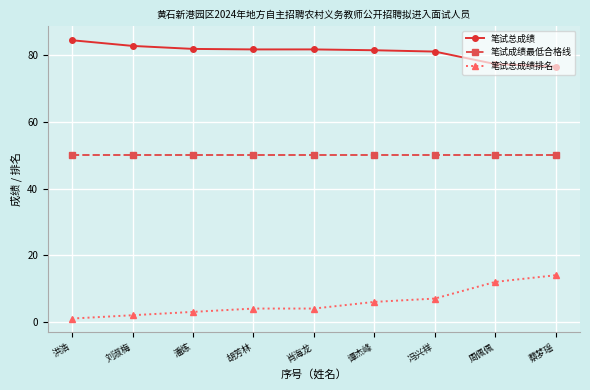

True or false: 笔试总成绩 has a value of 135.3 at 洪浩.

False